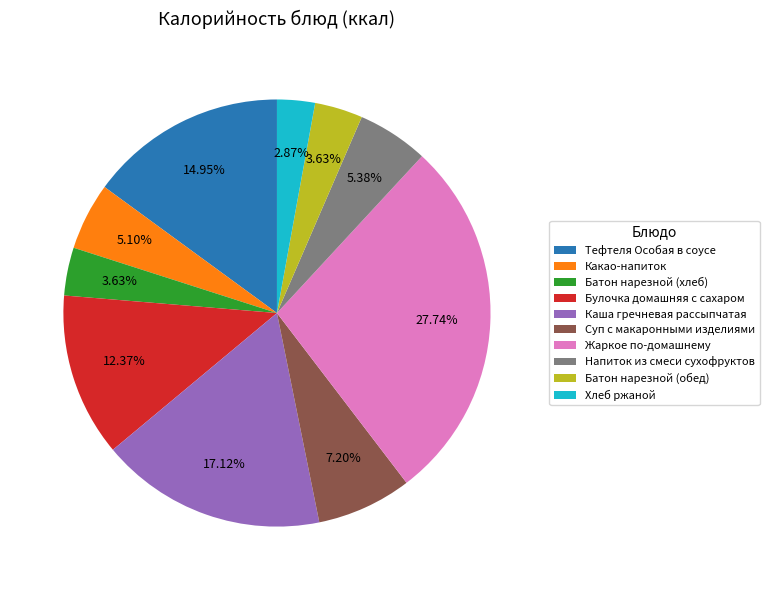

Which has a higher value, Жаркое по-домашнему or Суп с макаронными изделиями?

Жаркое по-домашнему